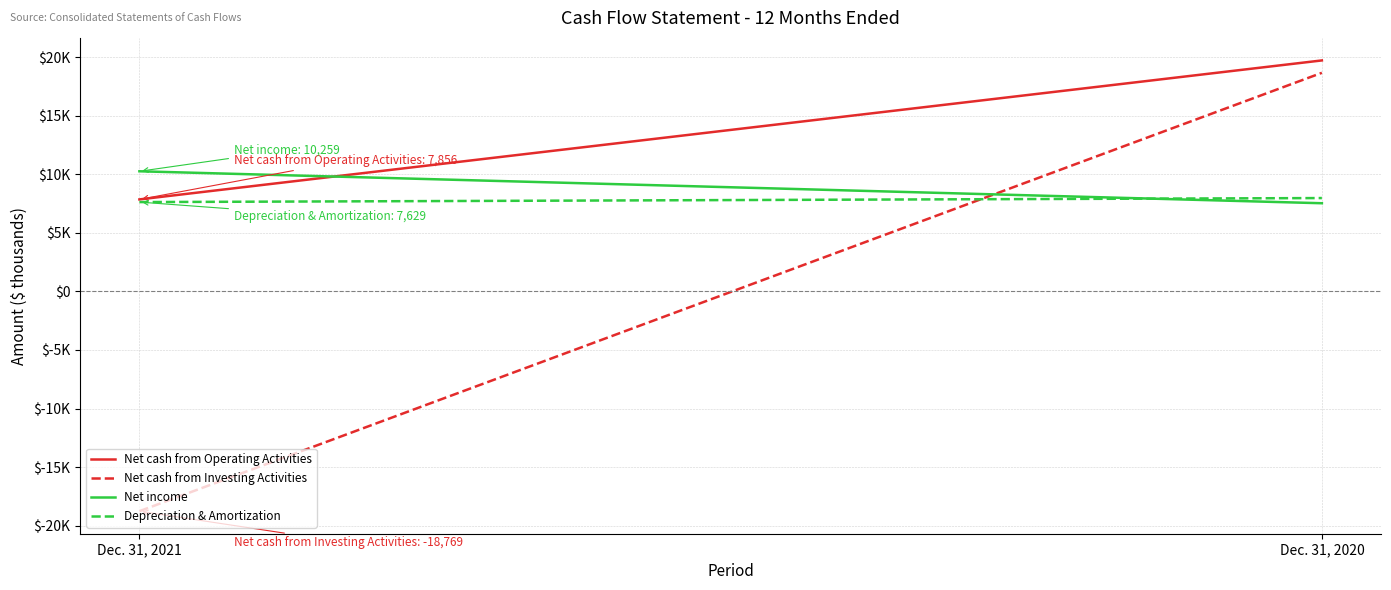

True or false: Depreciation & Amortization has a value of 10927 at Dec. 31, 2021.

False